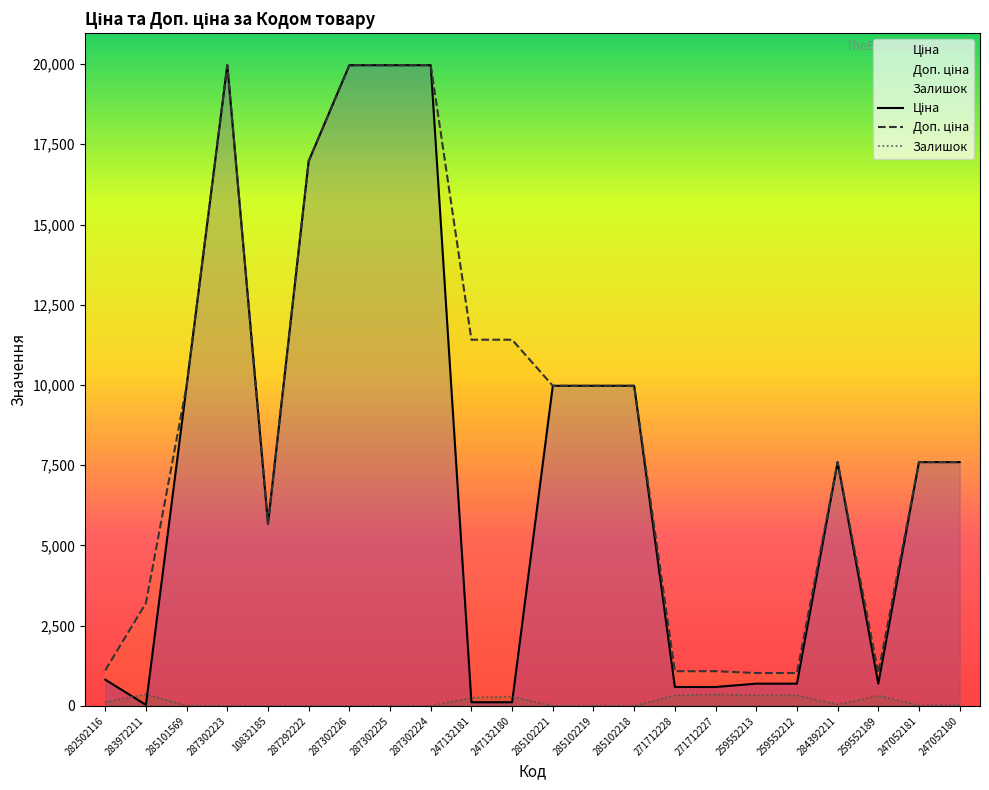

How many series are shown in this chart?

3